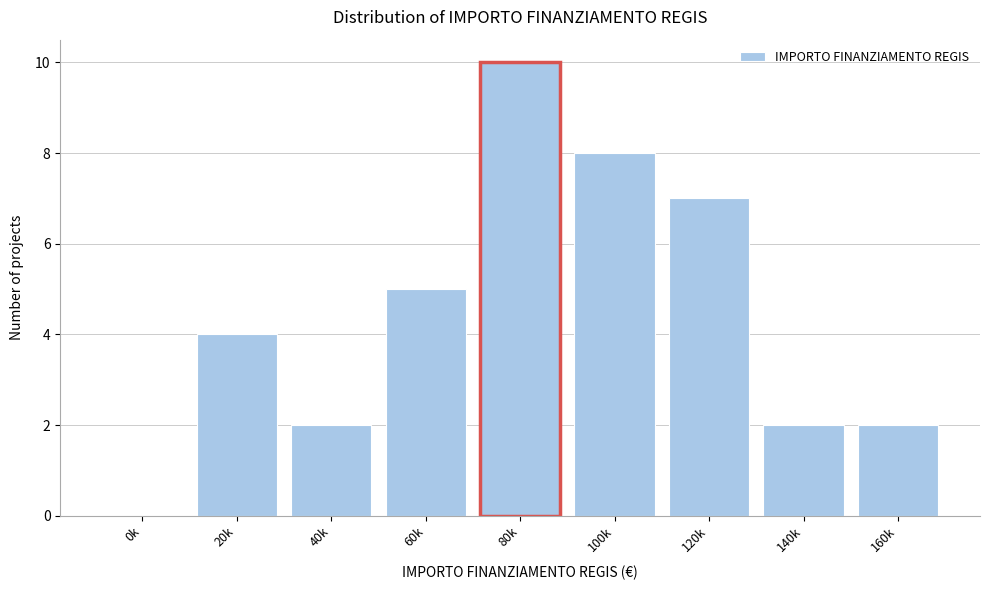

Reading right to left, what are all the values shown in this chart?

160k=2	140k=2	120k=7	100k=8	80k=10	60k=5	40k=2	20k=4	0k=0